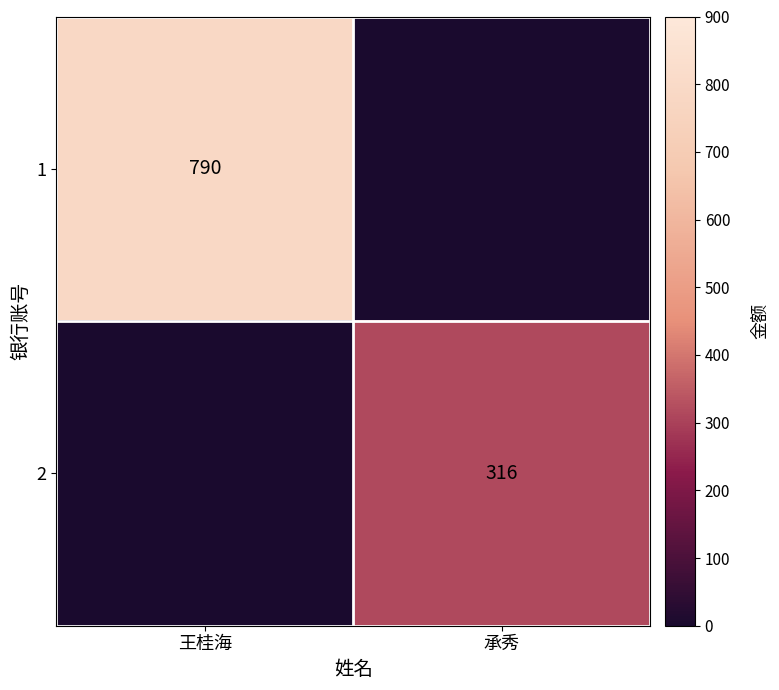

True or false: 2 has a value of 316 at 承秀.

True